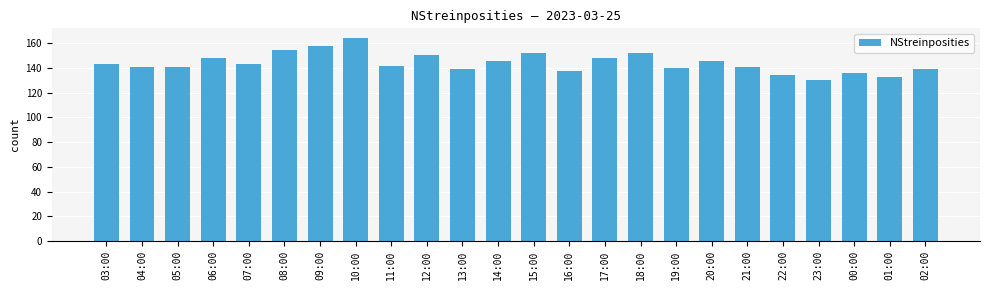

What is the smallest value displayed?

130